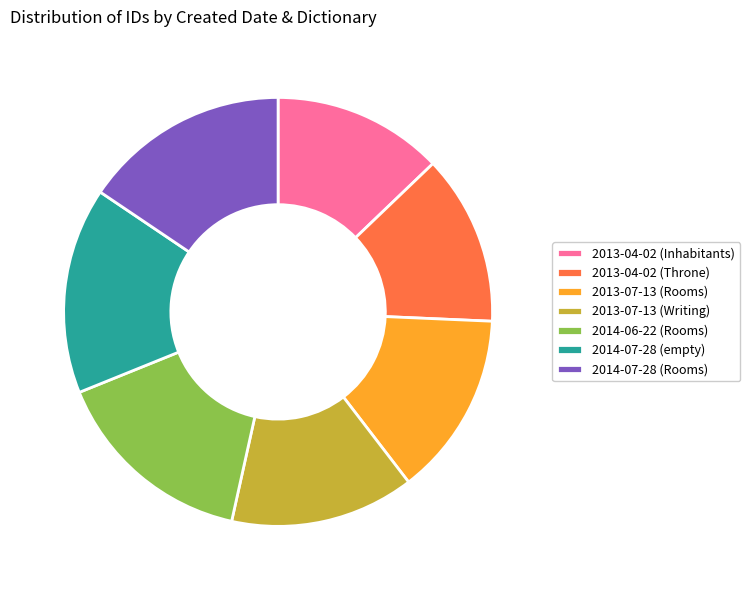

Count the number of slices in the pie.

7